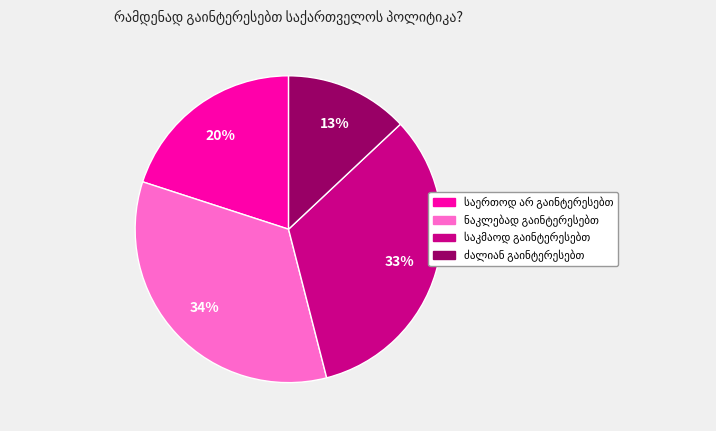

Is there a majority slice in this chart?

No